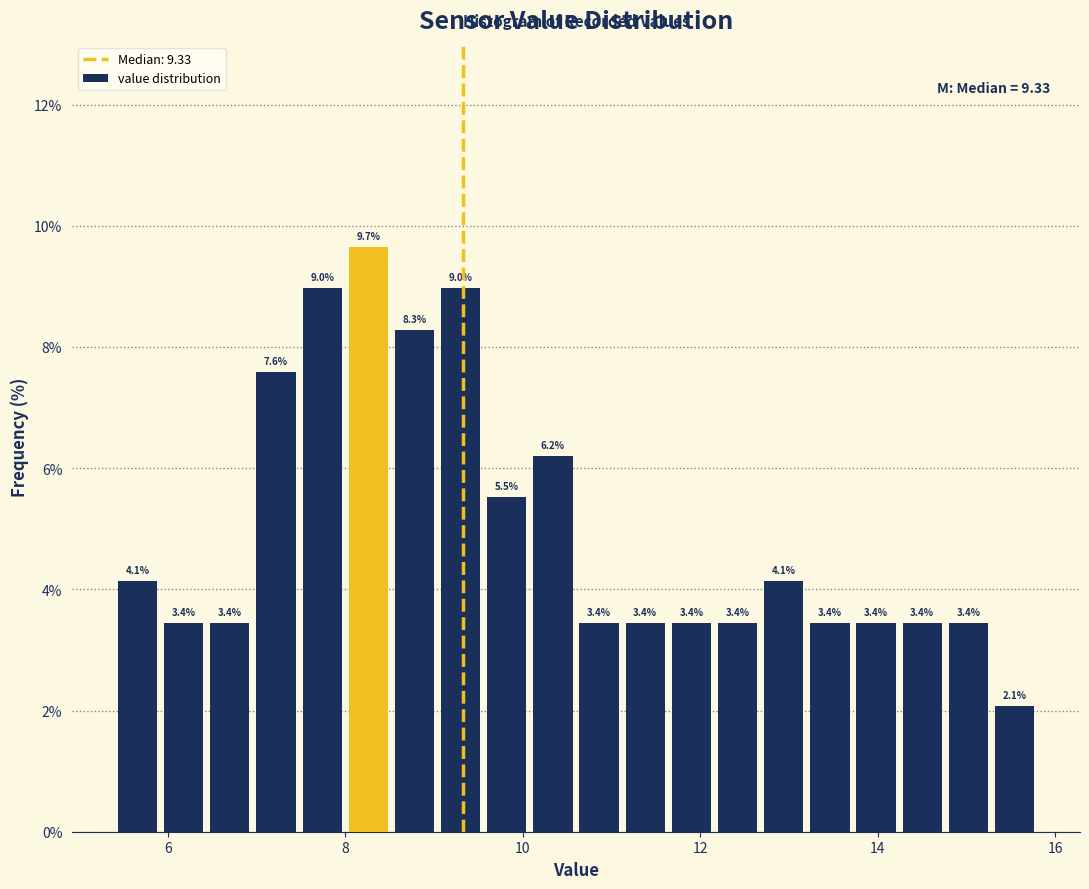

Read against the x-axis, roughly where is the centre of the tallest bar?

8.2